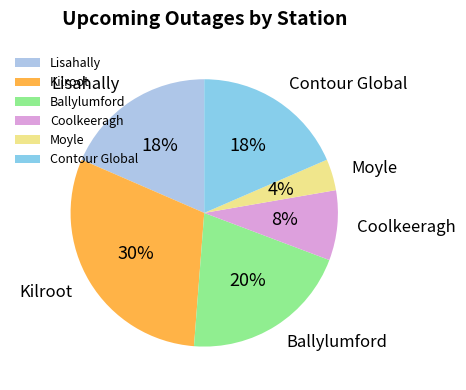

How many segments does this pie chart have?

6